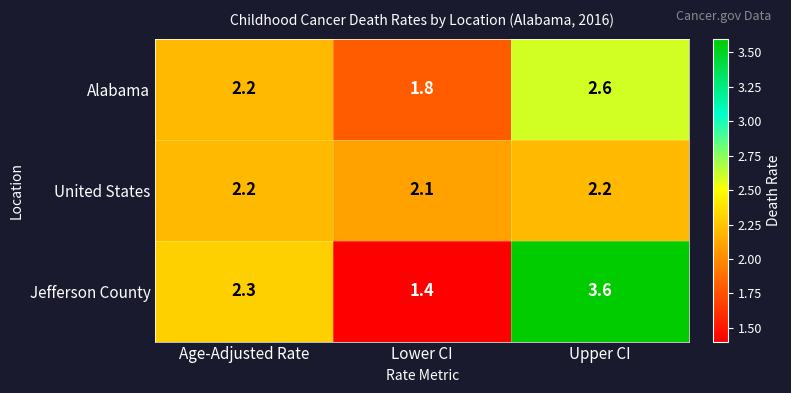

Reading left to right, list all the values displayed in this chart.

Alabama: Age-Adjusted Rate=2.2	Lower CI=1.8	Upper CI=2.6
United States: Age-Adjusted Rate=2.2	Lower CI=2.1	Upper CI=2.2
Jefferson County: Age-Adjusted Rate=2.3	Lower CI=1.4	Upper CI=3.6